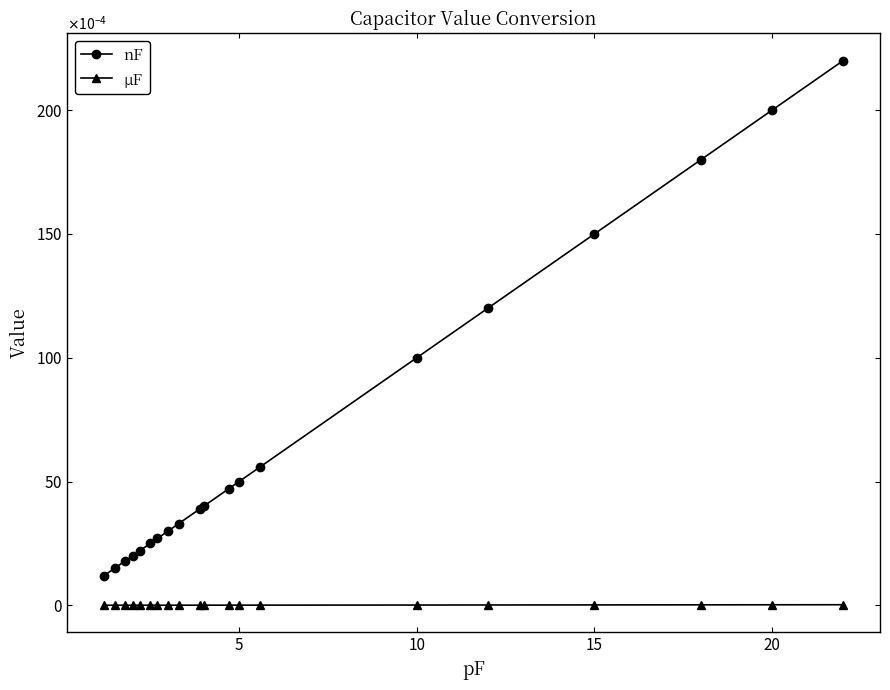

What are all the series names shown in the legend?

nF, µF